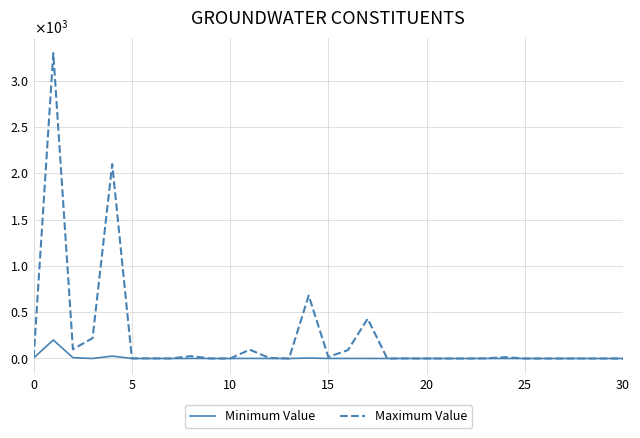

True or false: Minimum Value and Maximum Value cross at least once.

True